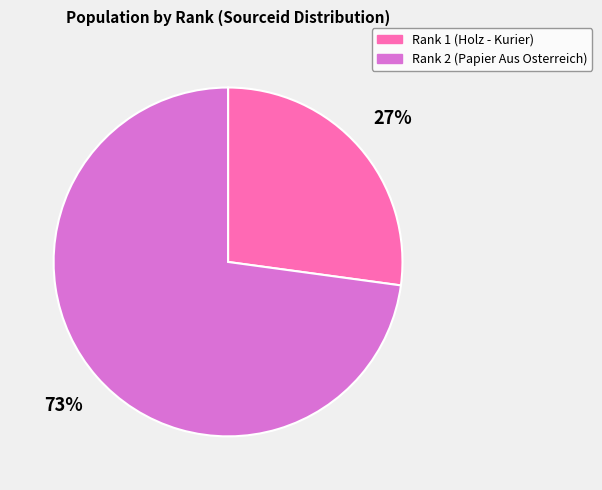

To the nearest percent, what is the average slice percentage?

50%